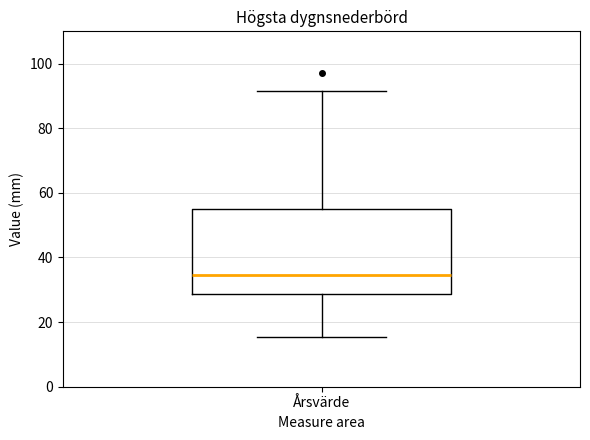

Where does the upper whisker of the box for Årsvärde end on the y-axis? The values are not printed on the chart, so give them approximately, as read against the axis.

92